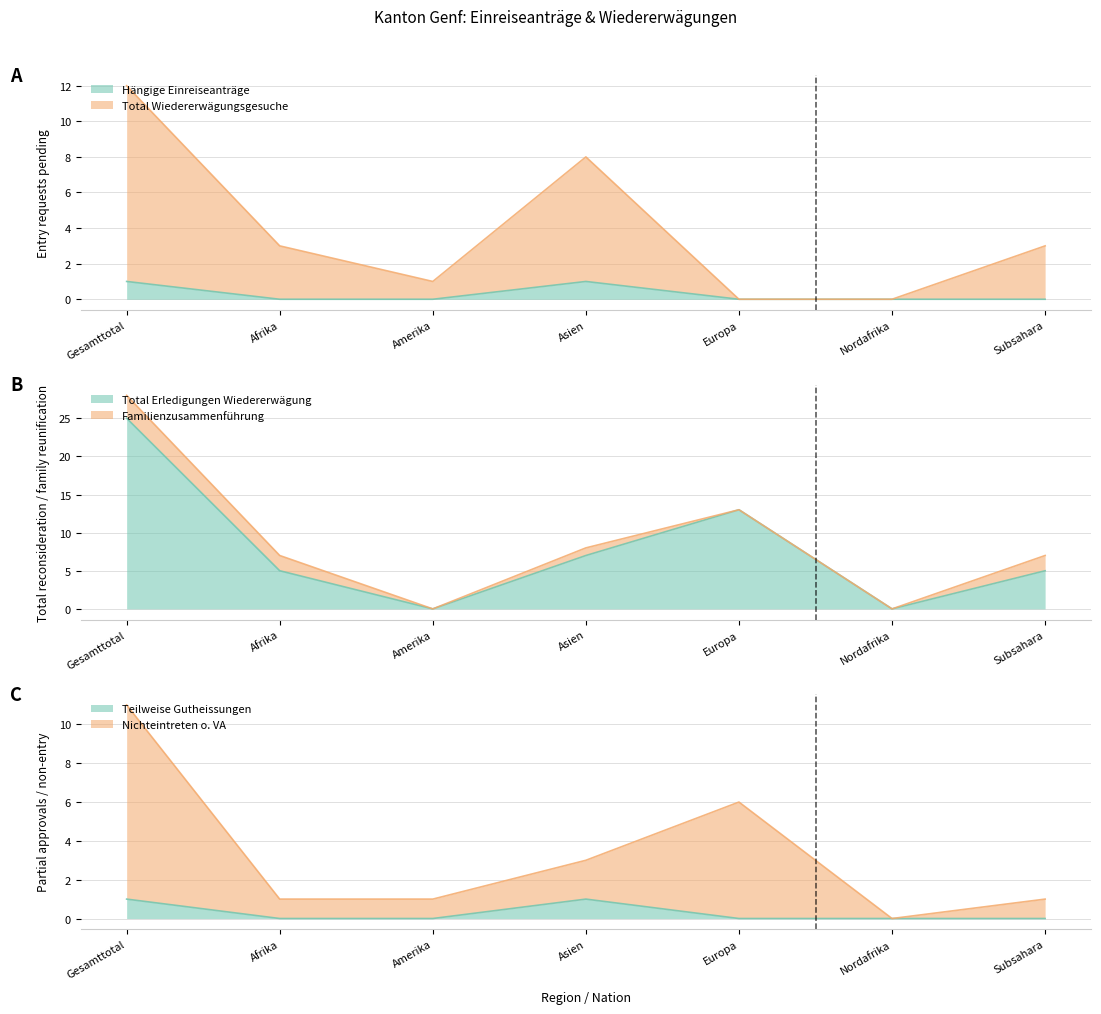

What is the label of the 5th point from the right?

Amerika